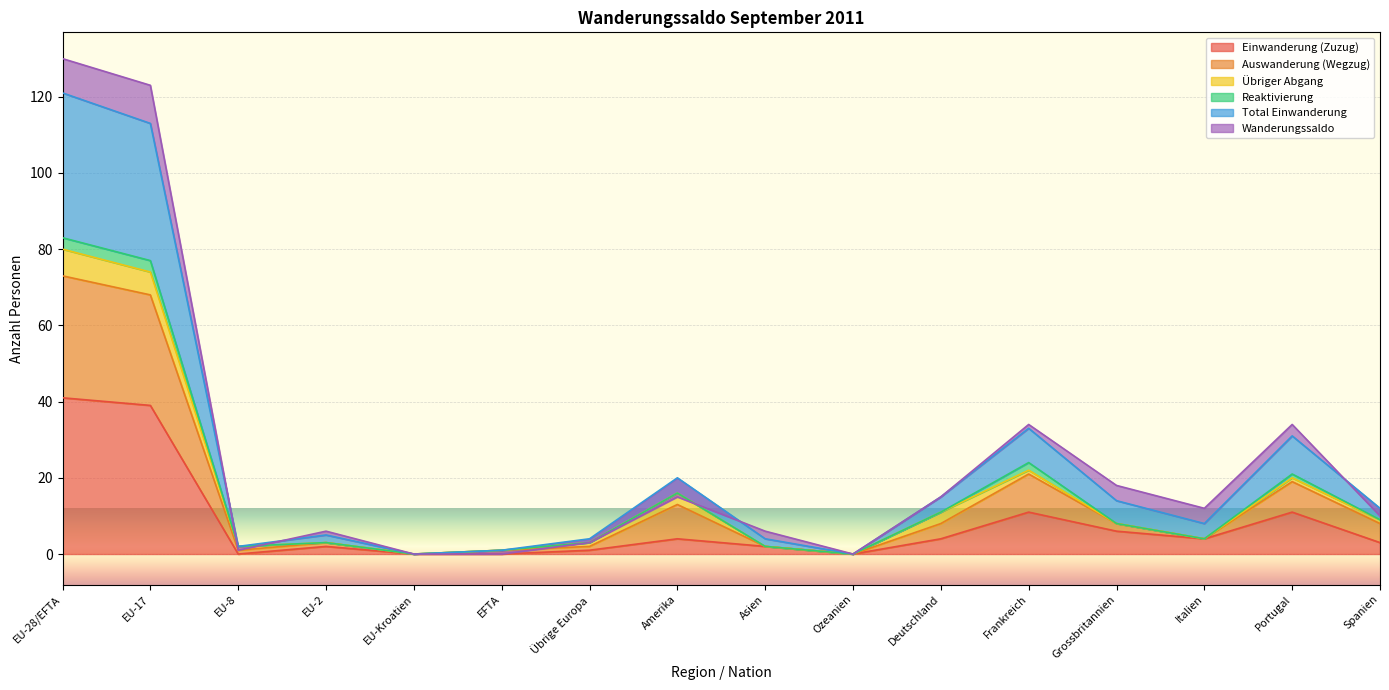

Which category has the lowest value across all series?

EU-8